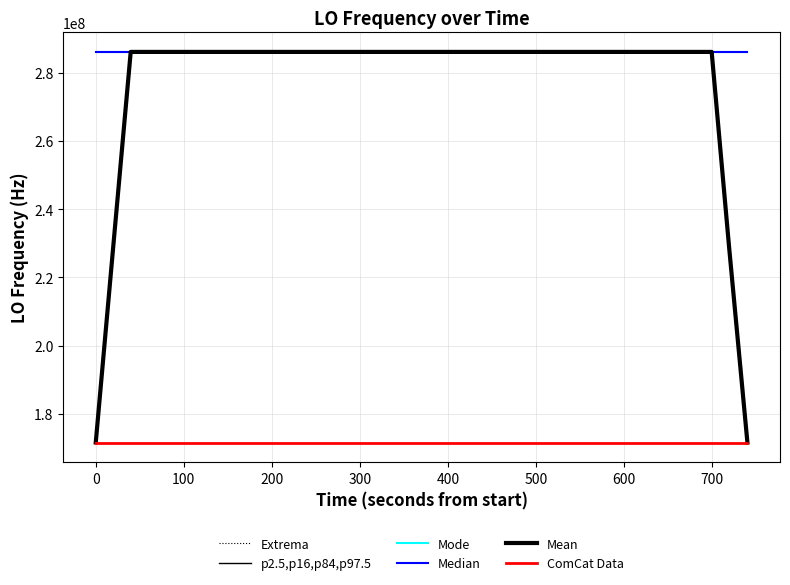

What is the value of the p2.5,p16,p84,p97.5 point at the 29th from the left?

286047003.1